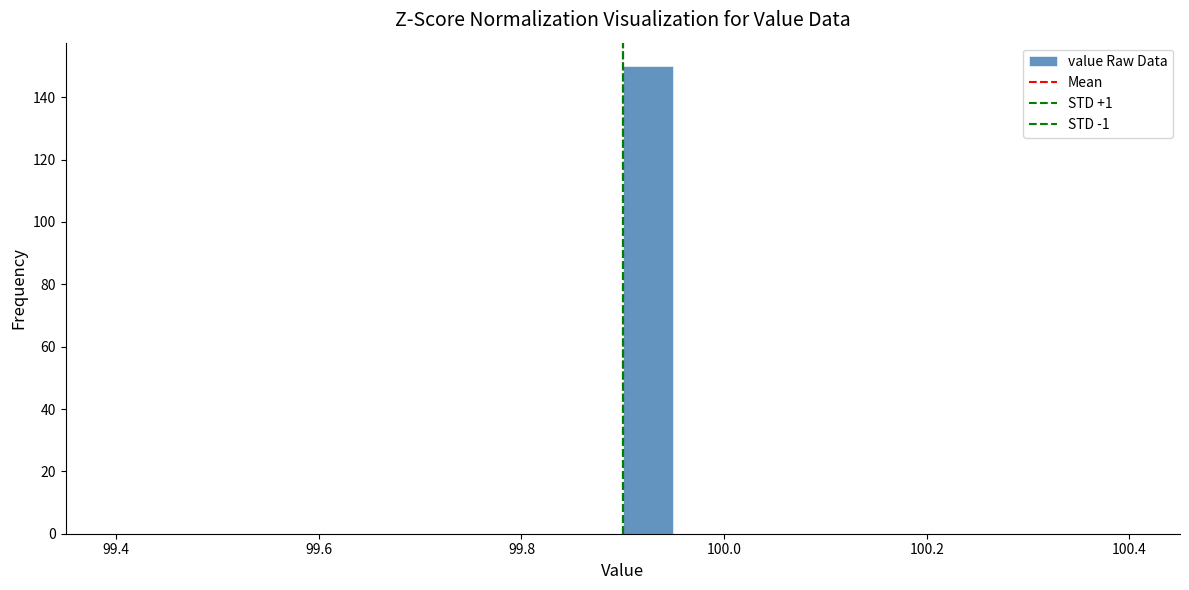

Read against the x-axis, roughly where is the centre of the tallest bar?

99.92